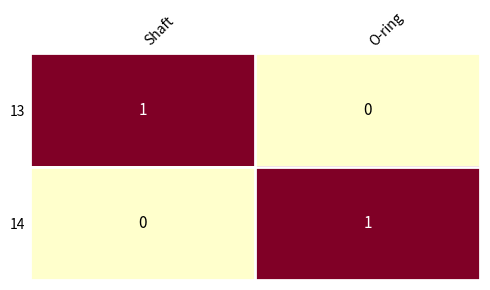

True or false: 14 has a value of 2 at O-ring.

False